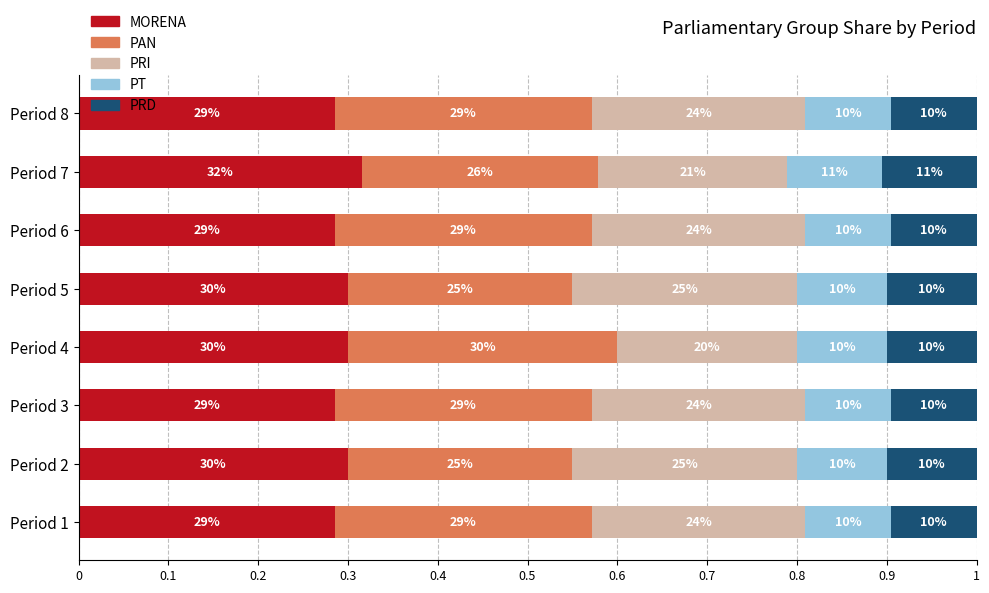

What are all the series names shown in the legend?

MORENA, PAN, PRI, PT, PRD